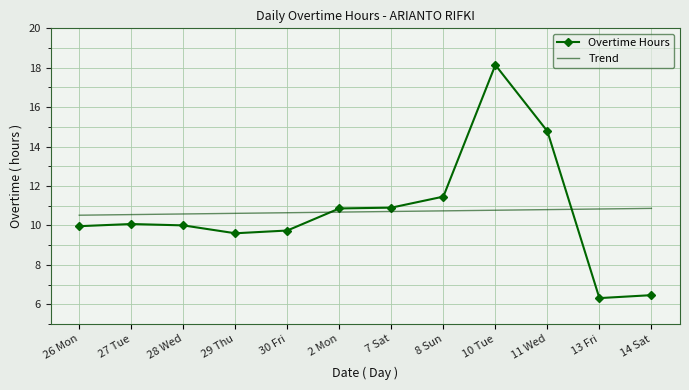

True or false: Trend has a value of 10.5 at 26 Mon.

True